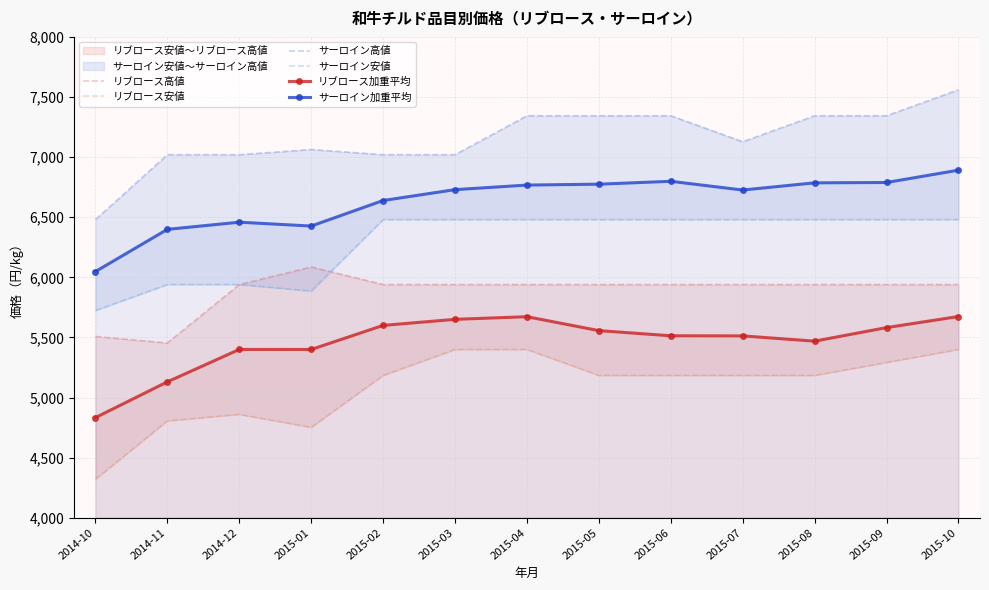

What is the maximum value for リブロース加重平均?

5673.8